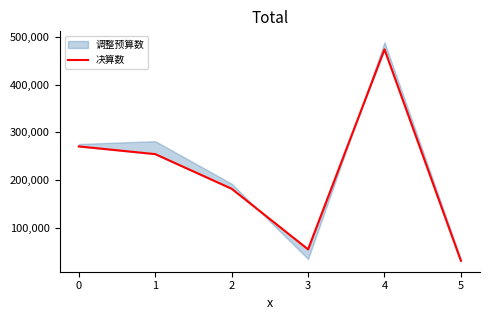

Which category has the highest value across all series?

4